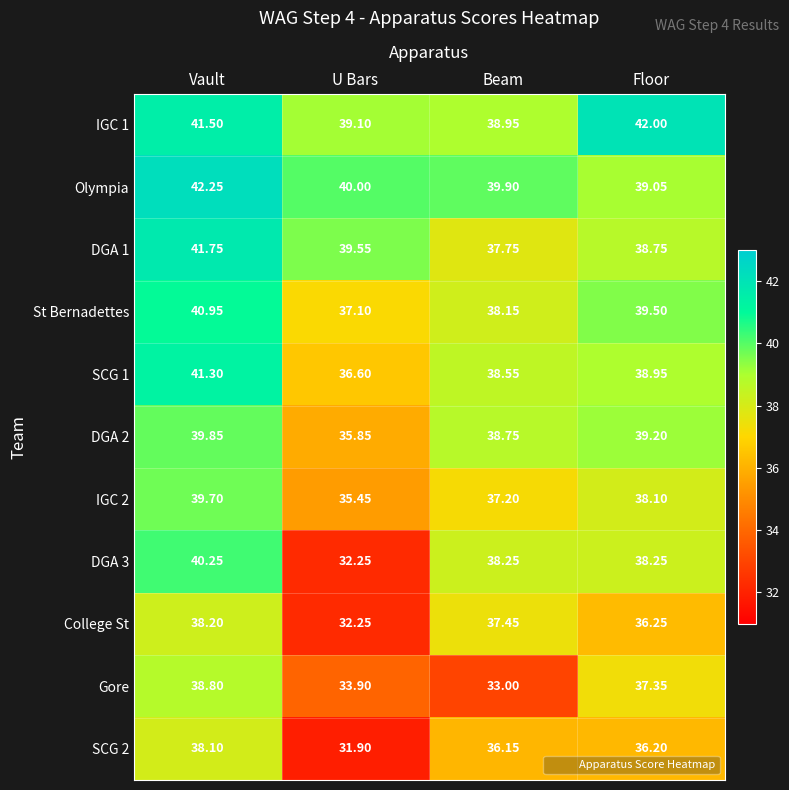

At which category is the sum across all series the highest?

Vault